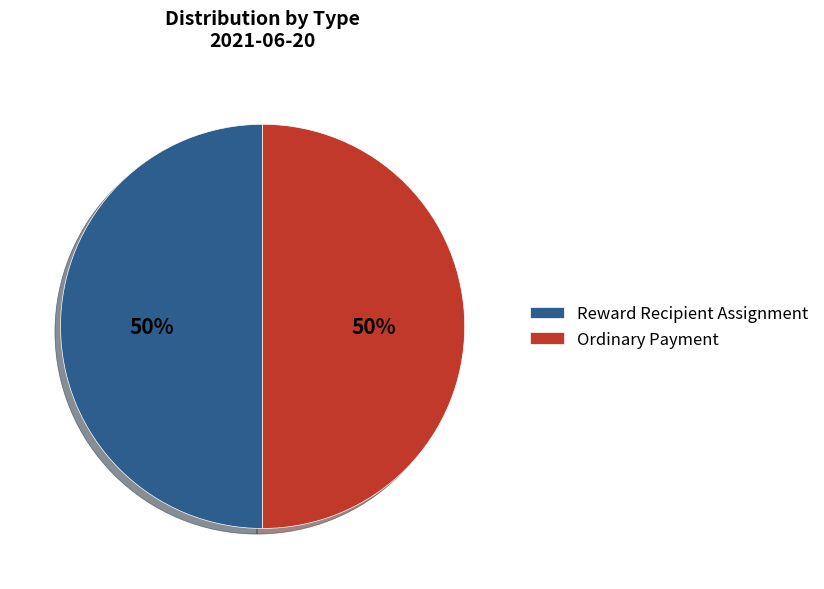

Combined, do Ordinary Payment and Reward Recipient Assignment account for over 50%?

Yes